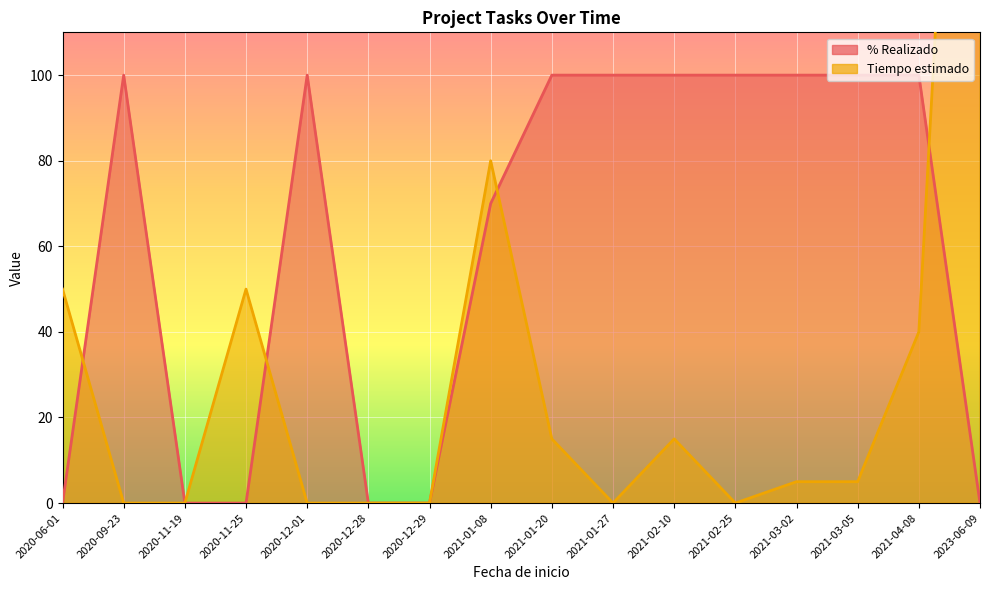

At which label does Tiempo estimado reach its peak?

2023-06-09